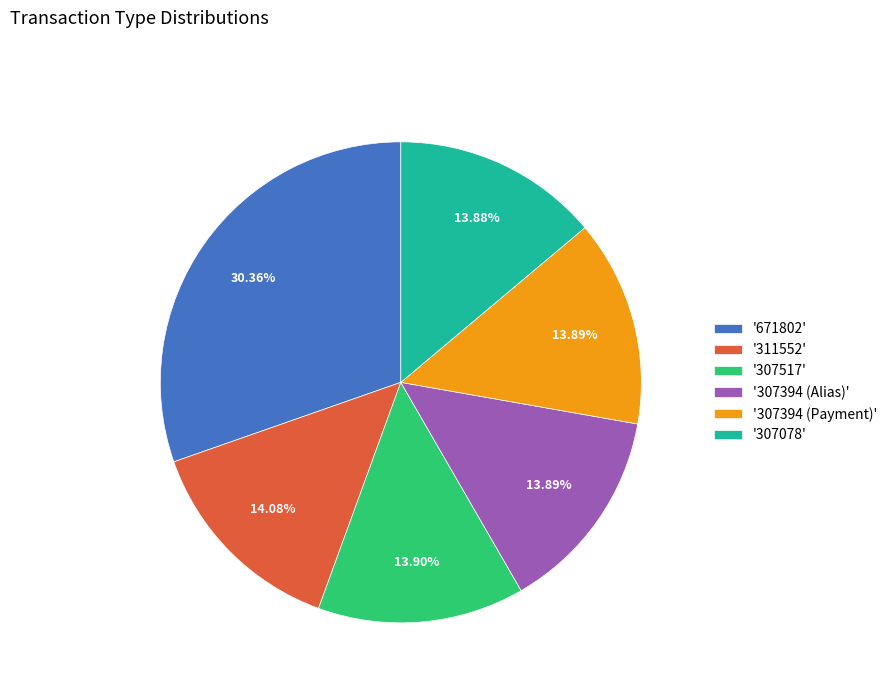

Does any single category account for the majority?

No